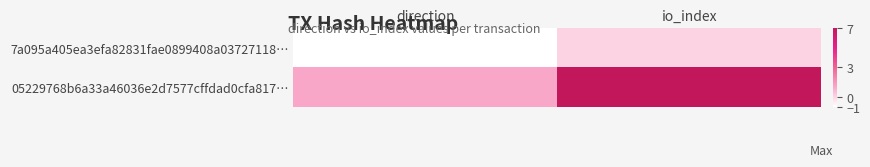

Which series changed the most between direction and io_index?

05229768b6a33a46036e2d7577cffdad0cfa817…